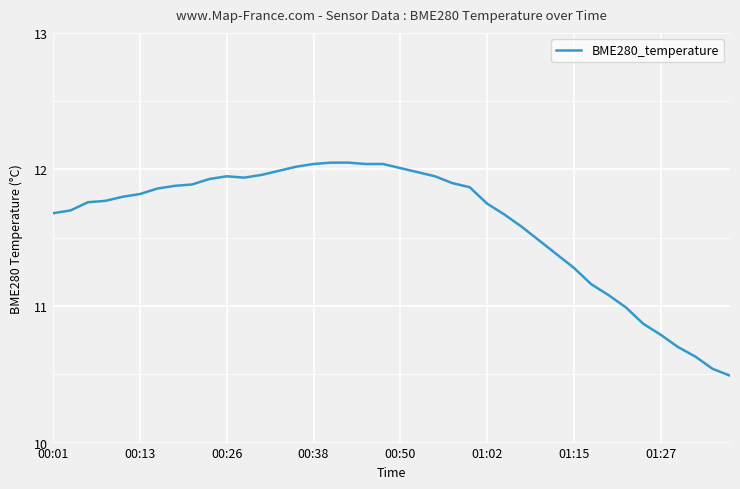

What is the difference between the maximum and minimum values?

1.6